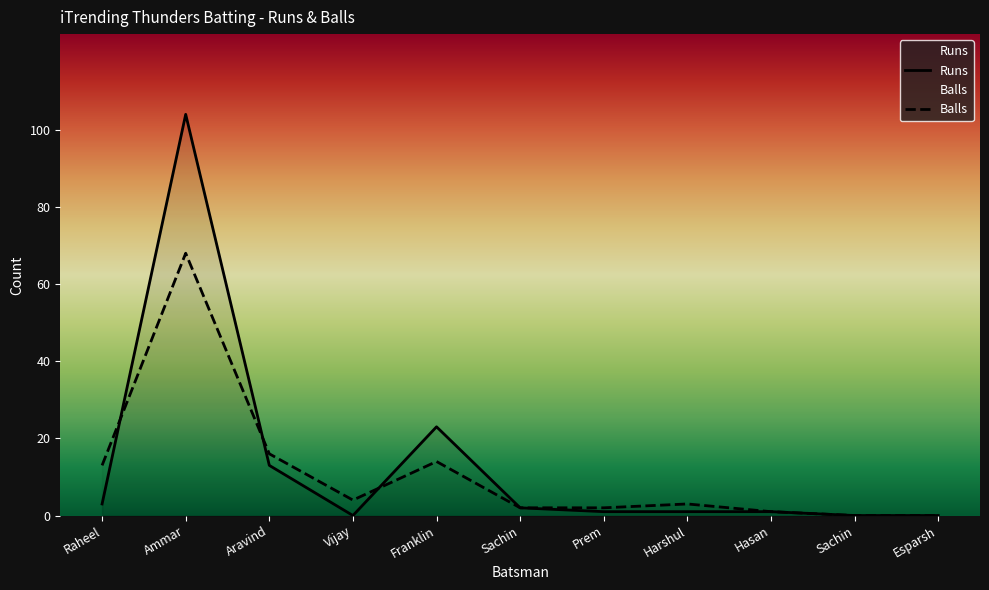

True or false: Runs and Balls intersect in this chart.

True